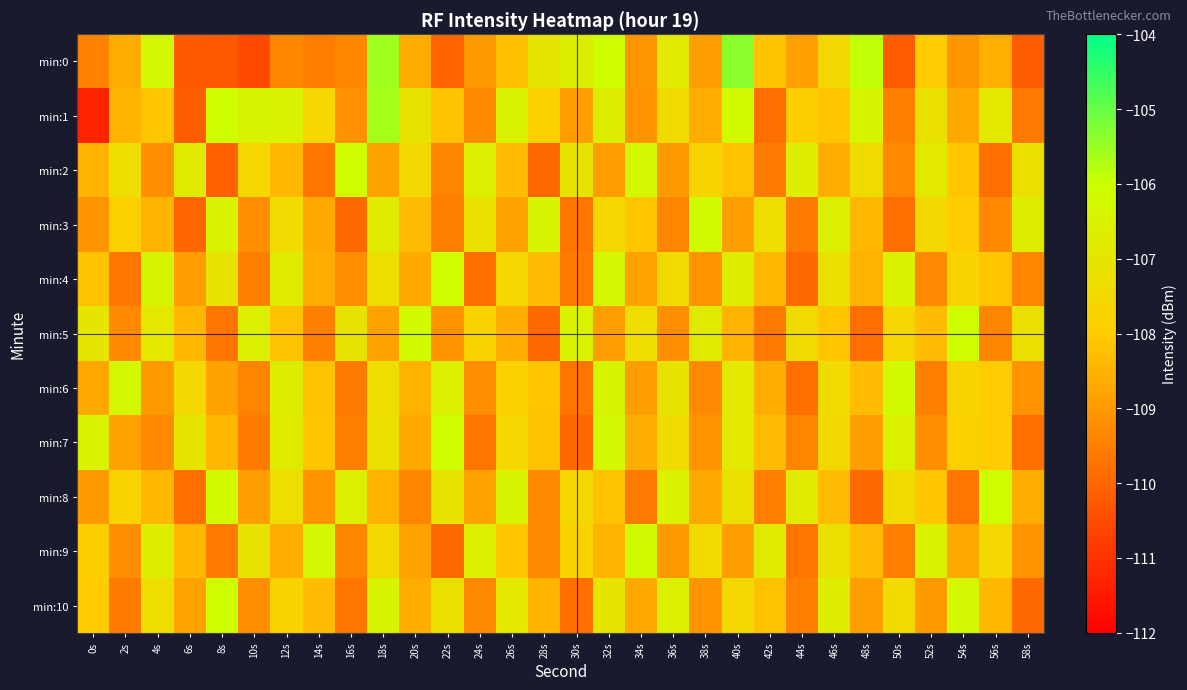

Reading left to right, extract all data points from this chart.

min:0: 0s=-109.4	2s=-108.6	4s=-106.3	6s=-110.2	8s=-110.2	10s=-110.5	12s=-109.3	14s=-109.5	16s=-109.3	18s=-105.6	20s=-108.6	22s=-110.0	24s=-109.0	26s=-108.2	28s=-107.0	30s=-106.7	32s=-106.1	34s=-109.1	36s=-106.8	38s=-108.9	40s=-105.4	42s=-108.2	44s=-108.8	46s=-107.5	48s=-105.9	50s=-110.2	52s=-108.0	54s=-109.0	56s=-108.6	58s=-110.2
min:1: 0s=-111.3	2s=-108.5	4s=-108.1	6s=-110.1	8s=-106.1	10s=-106.4	12s=-106.5	14s=-107.6	16s=-109.1	18s=-105.6	20s=-107.1	22s=-108.2	24s=-109.3	26s=-106.5	28s=-107.8	30s=-108.9	32s=-106.7	34s=-109.1	36s=-107.4	38s=-108.6	40s=-106.2	42s=-109.8	44s=-107.9	46s=-108.1	48s=-106.4	50s=-109.5	52s=-107.2	54s=-108.7	56s=-106.9	58s=-109.6
min:2: 0s=-108.5	2s=-107.3	4s=-109.2	6s=-106.8	8s=-110.1	10s=-107.6	12s=-108.4	14s=-109.7	16s=-106.1	18s=-108.8	20s=-107.5	22s=-109.4	24s=-106.6	26s=-108.3	28s=-109.9	30s=-107.1	32s=-108.9	34s=-106.3	36s=-109.0	38s=-107.7	40s=-108.2	42s=-109.6	44s=-106.7	46s=-108.6	48s=-107.4	50s=-109.3	52s=-106.9	54s=-108.1	56s=-109.8	58s=-107.2
min:3: 0s=-109.1	2s=-107.8	4s=-108.5	6s=-110.0	8s=-106.5	10s=-109.2	12s=-107.4	14s=-108.7	16s=-109.9	18s=-106.8	20s=-108.3	22s=-109.5	24s=-107.2	26s=-108.8	28s=-106.4	30s=-109.7	32s=-107.6	34s=-108.1	36s=-109.4	38s=-106.2	40s=-108.9	42s=-107.3	44s=-109.6	46s=-106.6	48s=-108.4	50s=-109.8	52s=-107.5	54s=-108.0	56s=-109.3	58s=-106.7
min:4: 0s=-108.2	2s=-109.7	4s=-106.4	6s=-108.9	8s=-107.1	10s=-109.5	12s=-106.8	14s=-108.6	16s=-109.2	18s=-107.3	20s=-108.7	22s=-106.1	24s=-109.8	26s=-107.6	28s=-108.3	30s=-109.6	32s=-106.3	34s=-108.8	36s=-107.4	38s=-109.1	40s=-106.7	42s=-108.4	44s=-109.9	46s=-107.2	48s=-108.5	50s=-106.5	52s=-109.3	54s=-107.7	56s=-108.1	58s=-109.4
min:5: 0s=-107.0	2s=-109.3	4s=-106.9	6s=-108.4	8s=-109.7	10s=-106.6	12s=-108.2	14s=-109.5	16s=-107.1	18s=-108.8	20s=-106.2	22s=-109.1	24s=-107.7	26s=-108.6	28s=-109.9	30s=-106.5	32s=-108.9	34s=-107.3	36s=-109.2	38s=-106.8	40s=-108.5	42s=-109.6	44s=-107.4	46s=-108.1	48s=-109.8	50s=-107.6	52s=-108.3	54s=-106.1	56s=-109.4	58s=-107.2
min:6: 0s=-108.7	2s=-106.3	4s=-109.0	6s=-107.5	8s=-108.8	10s=-109.4	12s=-106.7	14s=-108.2	16s=-109.6	18s=-107.3	20s=-108.5	22s=-106.6	24s=-109.2	26s=-107.8	28s=-108.1	30s=-109.7	32s=-106.4	34s=-108.9	36s=-107.1	38s=-109.3	40s=-106.9	42s=-108.6	44s=-109.8	46s=-107.4	48s=-108.3	50s=-106.2	52s=-109.5	54s=-107.7	56s=-108.0	58s=-109.1
min:7: 0s=-106.5	2s=-108.8	4s=-109.3	6s=-107.0	8s=-108.4	10s=-109.6	12s=-106.8	14s=-108.1	16s=-109.5	18s=-107.2	20s=-108.7	22s=-106.1	24s=-109.7	26s=-107.6	28s=-108.2	30s=-109.9	32s=-106.3	34s=-108.6	36s=-107.4	38s=-109.1	40s=-106.9	42s=-108.3	44s=-109.4	46s=-107.5	48s=-108.9	50s=-106.6	52s=-109.2	54s=-107.8	56s=-108.0	58s=-109.8
min:8: 0s=-109.0	2s=-107.7	4s=-108.4	6s=-109.8	8s=-106.2	10s=-108.9	12s=-107.3	14s=-109.1	16s=-106.6	18s=-108.5	20s=-109.4	22s=-107.1	24s=-108.8	26s=-106.4	28s=-109.3	30s=-107.6	32s=-108.2	34s=-109.6	36s=-106.5	38s=-108.7	40s=-107.2	42s=-109.5	44s=-106.8	46s=-108.3	48s=-109.9	50s=-107.4	52s=-108.1	54s=-109.7	56s=-106.1	58s=-108.6
min:9: 0s=-107.9	2s=-109.2	4s=-106.7	6s=-108.4	8s=-109.6	10s=-107.1	12s=-108.6	14s=-106.3	16s=-109.4	18s=-107.5	20s=-108.8	22s=-109.9	24s=-106.6	26s=-108.1	28s=-109.3	30s=-107.7	32s=-108.5	34s=-106.2	36s=-109.0	38s=-107.4	40s=-108.9	42s=-106.8	44s=-109.7	46s=-107.2	48s=-108.3	50s=-109.5	52s=-106.5	54s=-108.7	56s=-107.6	58s=-109.1
min:10: 0s=-108.0	2s=-109.6	4s=-107.3	6s=-108.8	8s=-106.1	10s=-109.2	12s=-107.7	14s=-108.3	16s=-109.7	18s=-106.4	20s=-108.6	22s=-107.2	24s=-109.3	26s=-106.9	28s=-108.5	30s=-109.8	32s=-107.0	34s=-108.7	36s=-106.6	38s=-109.1	40s=-107.5	42s=-108.2	44s=-109.5	46s=-106.7	48s=-108.9	50s=-107.4	52s=-109.0	54s=-106.3	56s=-108.4	58s=-109.9